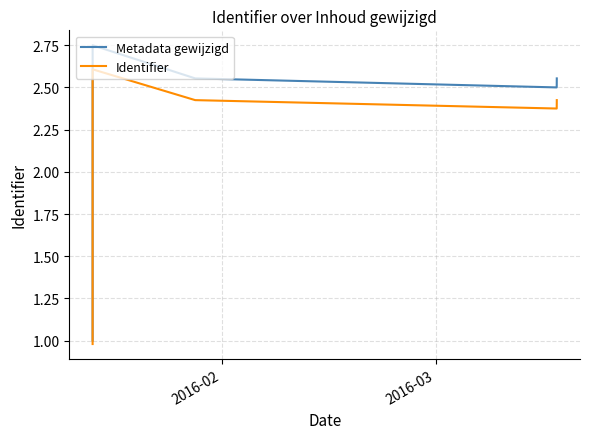

True or false: Identifier has more than 0 interior local peaks.

True